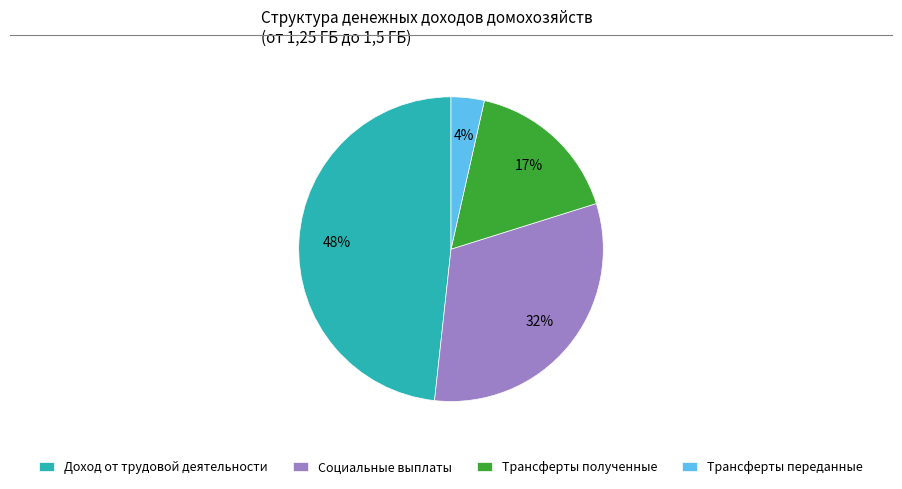

What is the largest slice in the pie chart?

Доход от трудовой деятельности